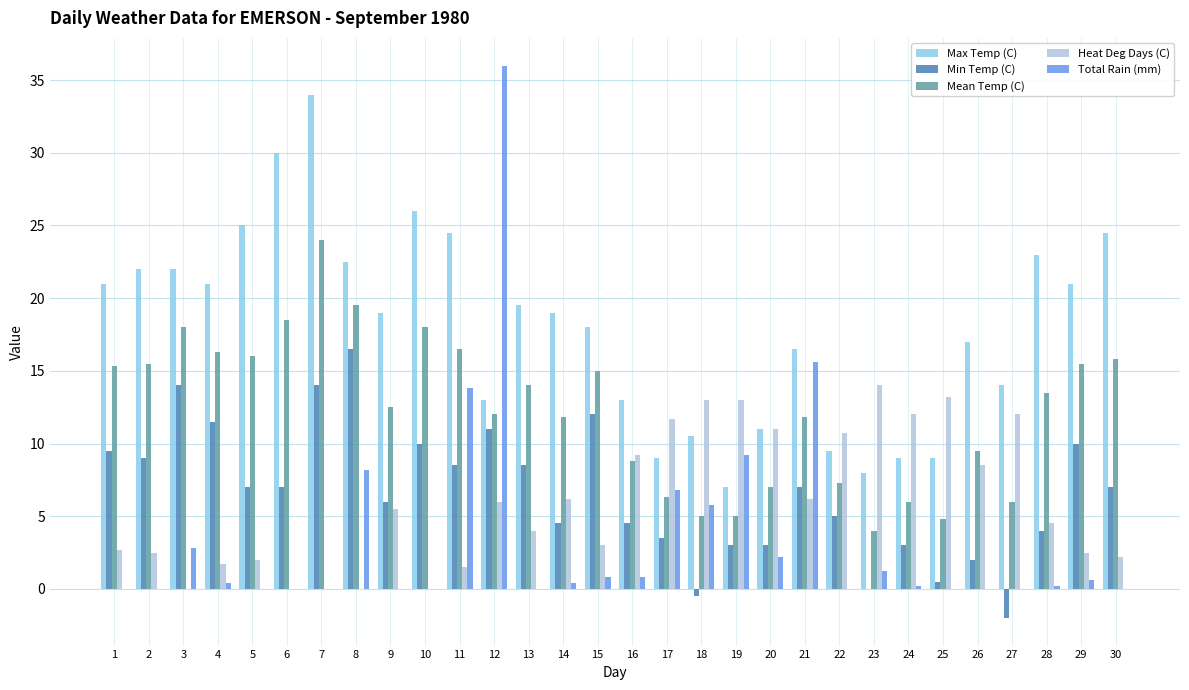

Which series has the largest range (max minus min)?

Total Rain (mm)